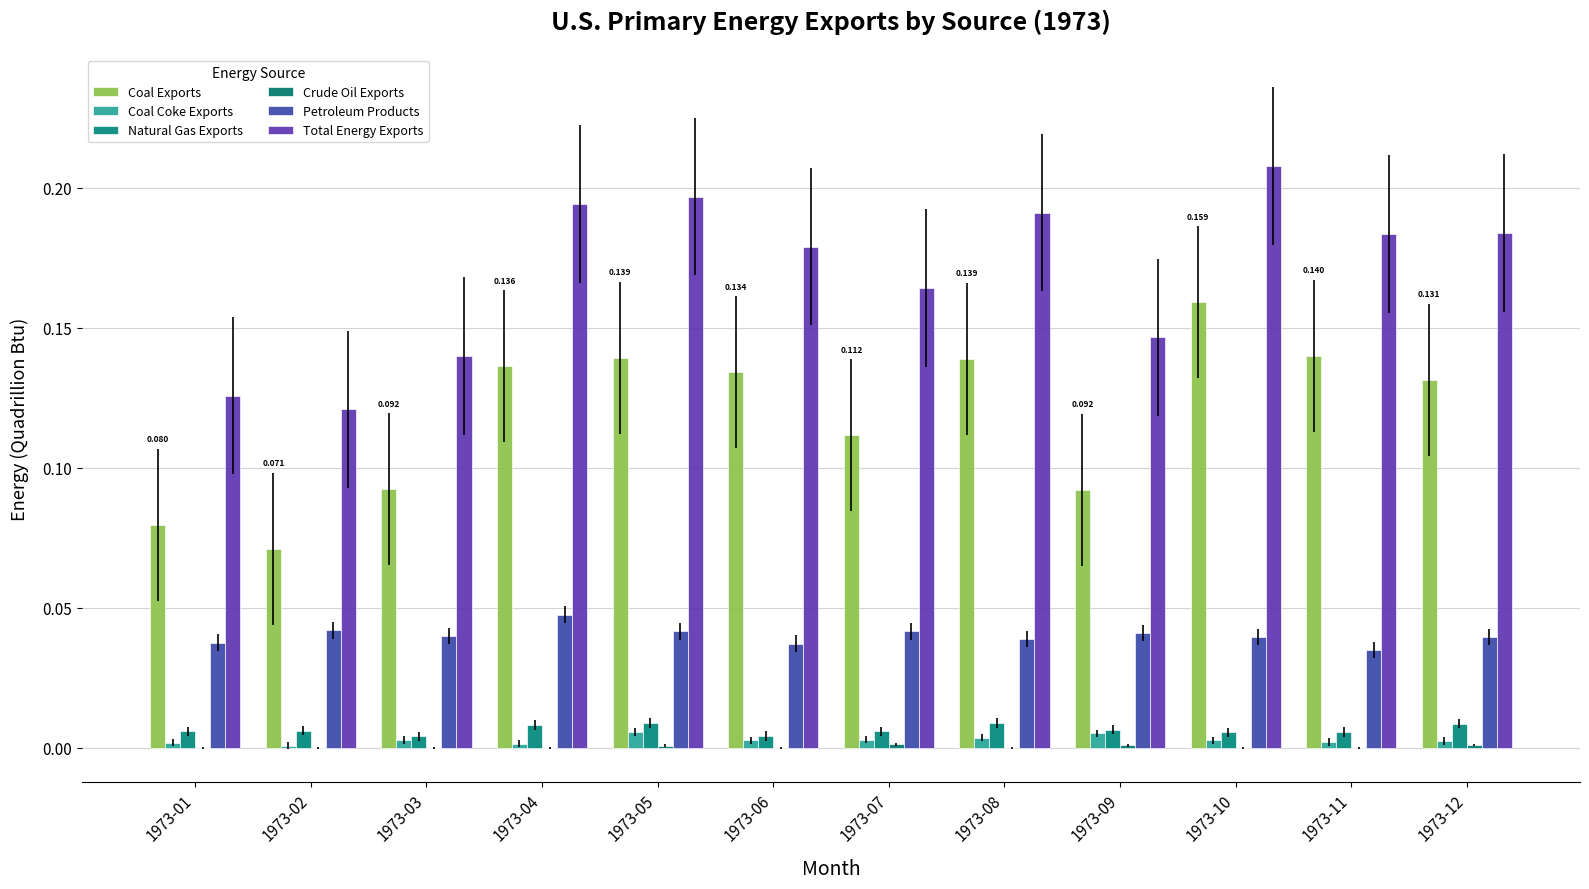

Between 1973-10 and 1973-11, which series saw the biggest shift?

Total Energy Exports